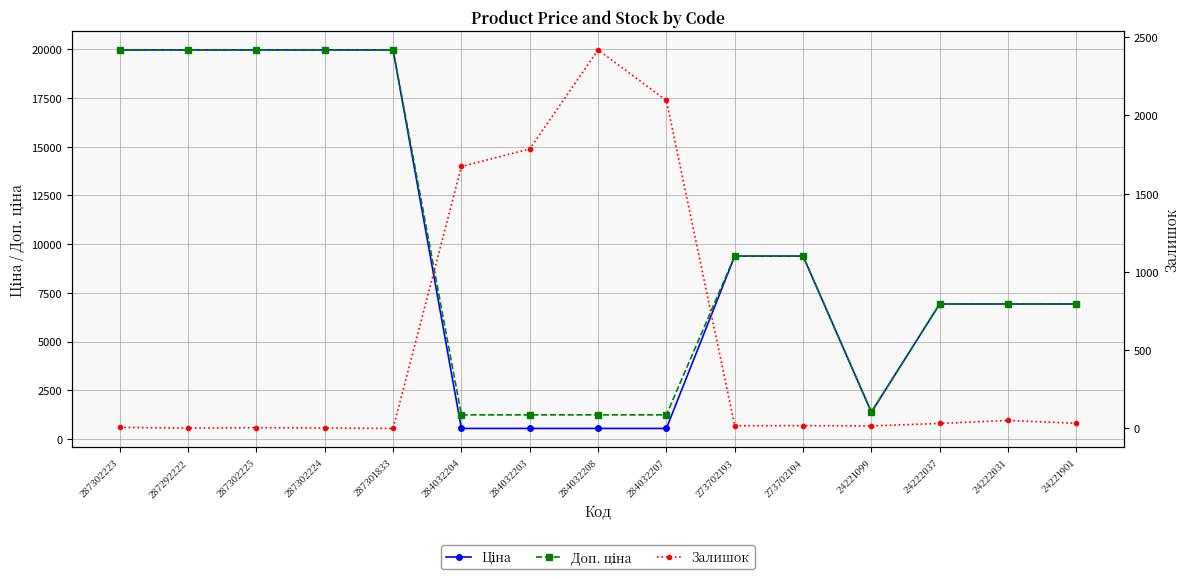

What is the value of the Ціна point at the 1st from the left?

19964.2